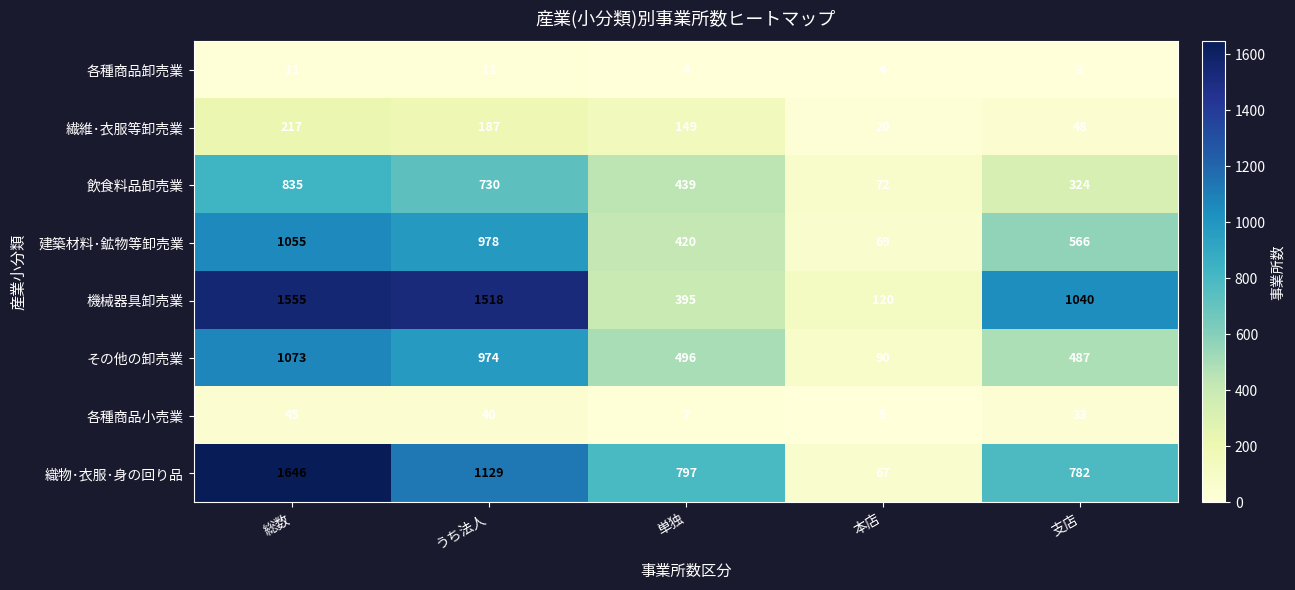

What is the approximate value of 繊維･衣服等卸売業 at うち法人?

187